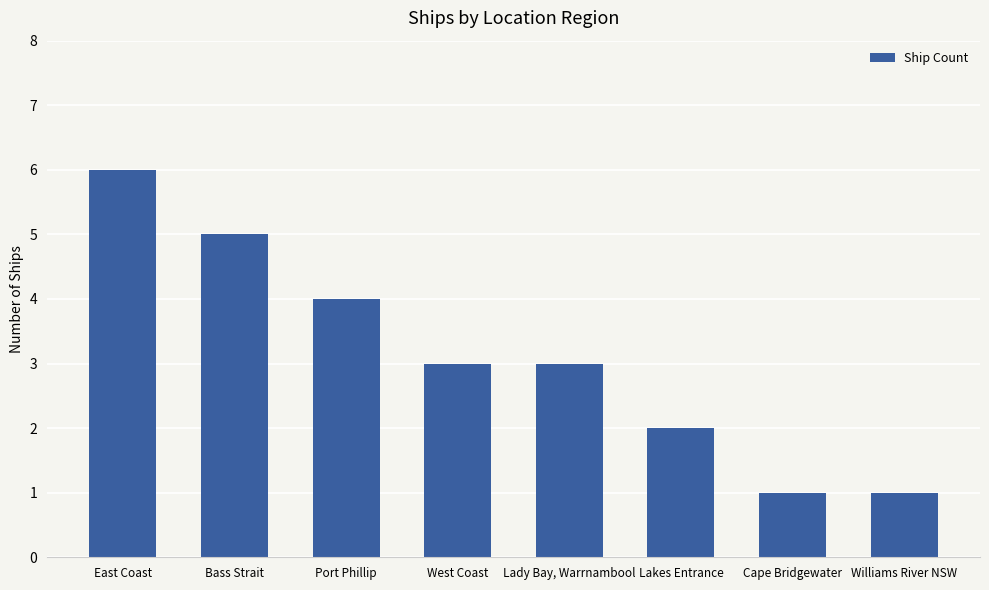

What is the change in value from Lady Bay, Warrnambool to Williams River NSW?

-2